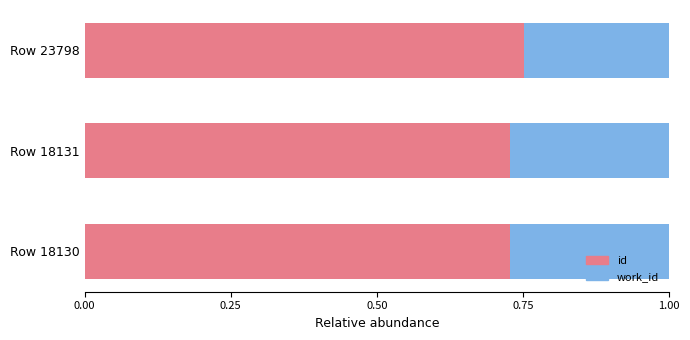

What is the total value across all series at Row 18130?

1.0